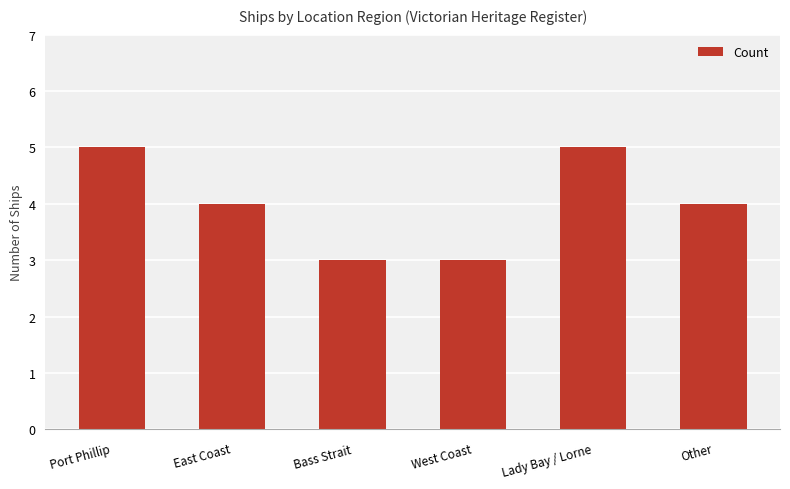

True or false: the data shows 1 at Other.

False